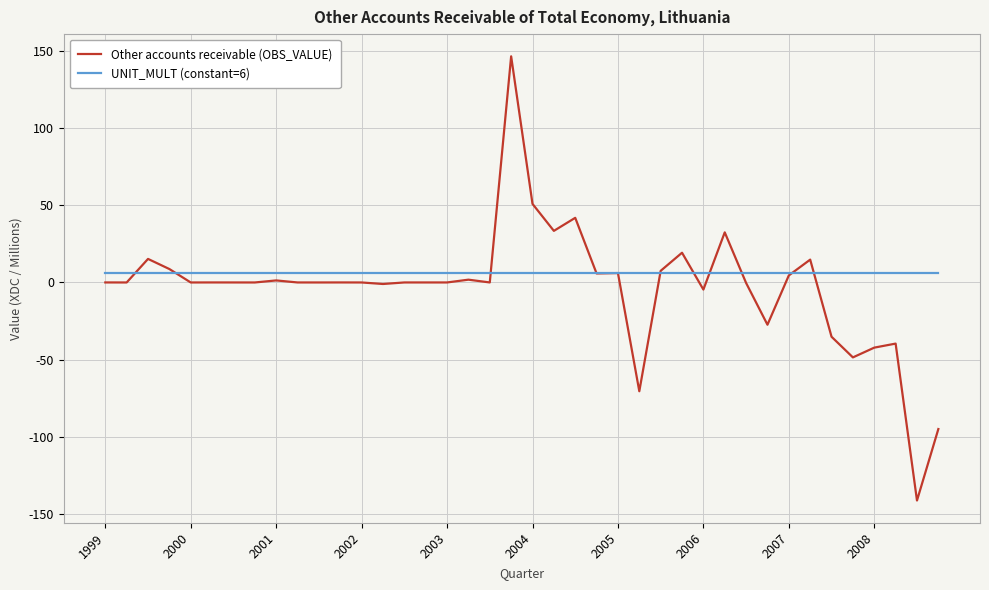

Which series has the largest range (max minus min)?

Other accounts receivable (OBS_VALUE)